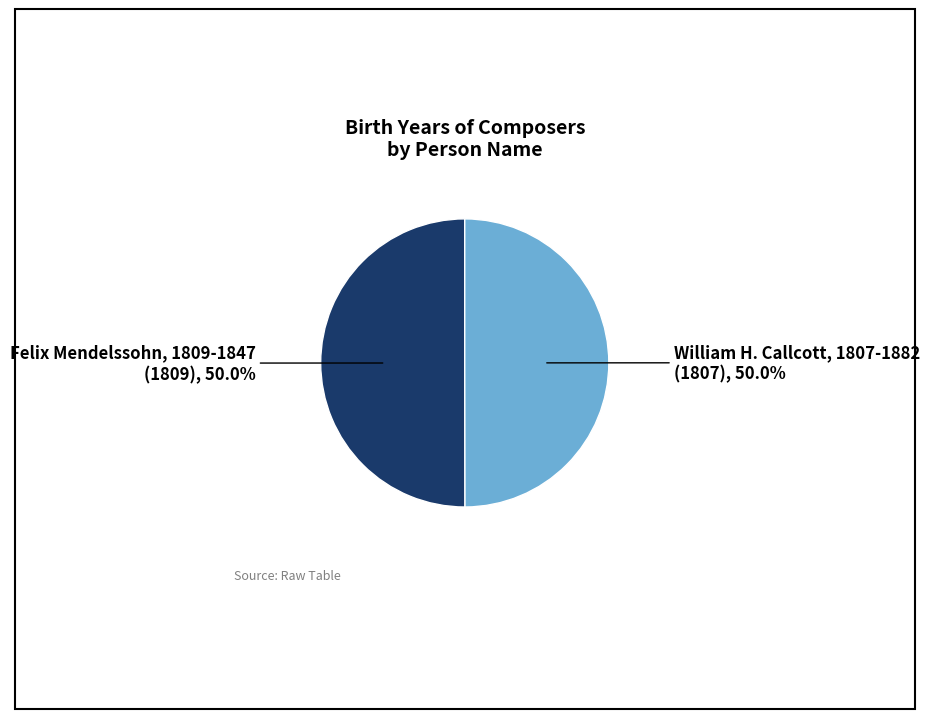

How many segments does this pie chart have?

2